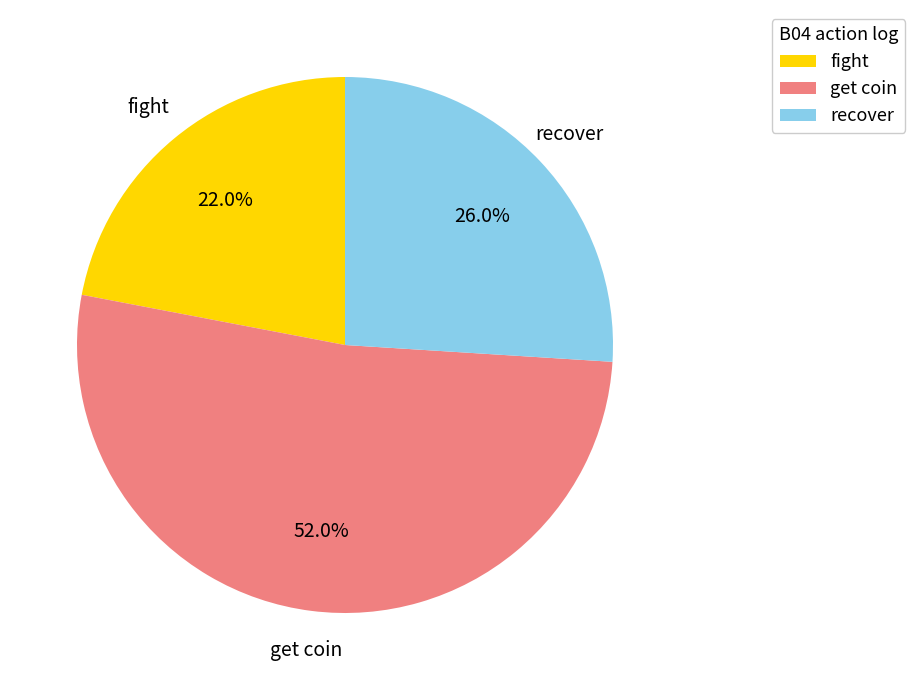

Count the number of slices in the pie.

3